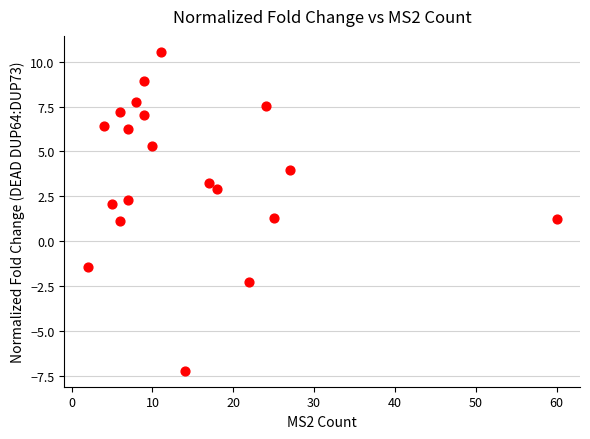

What is the range of X values (max minus min)?

58.0